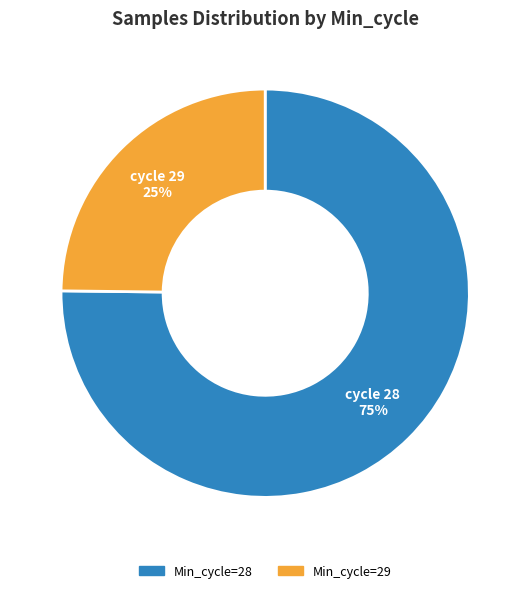

Is there a majority slice in this chart?

Yes